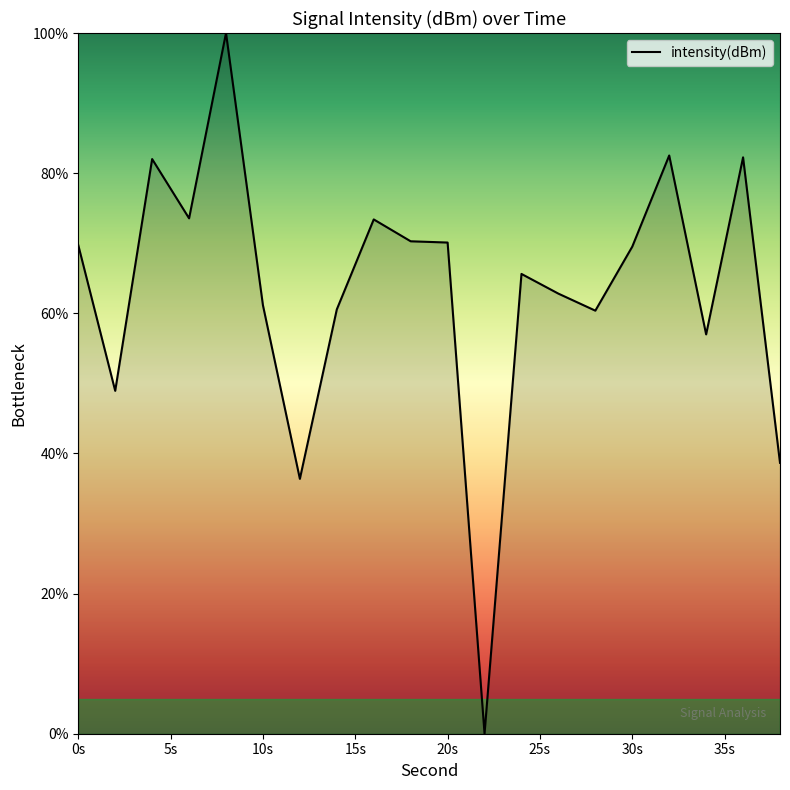

What is the maximum value shown in the chart?

100.0